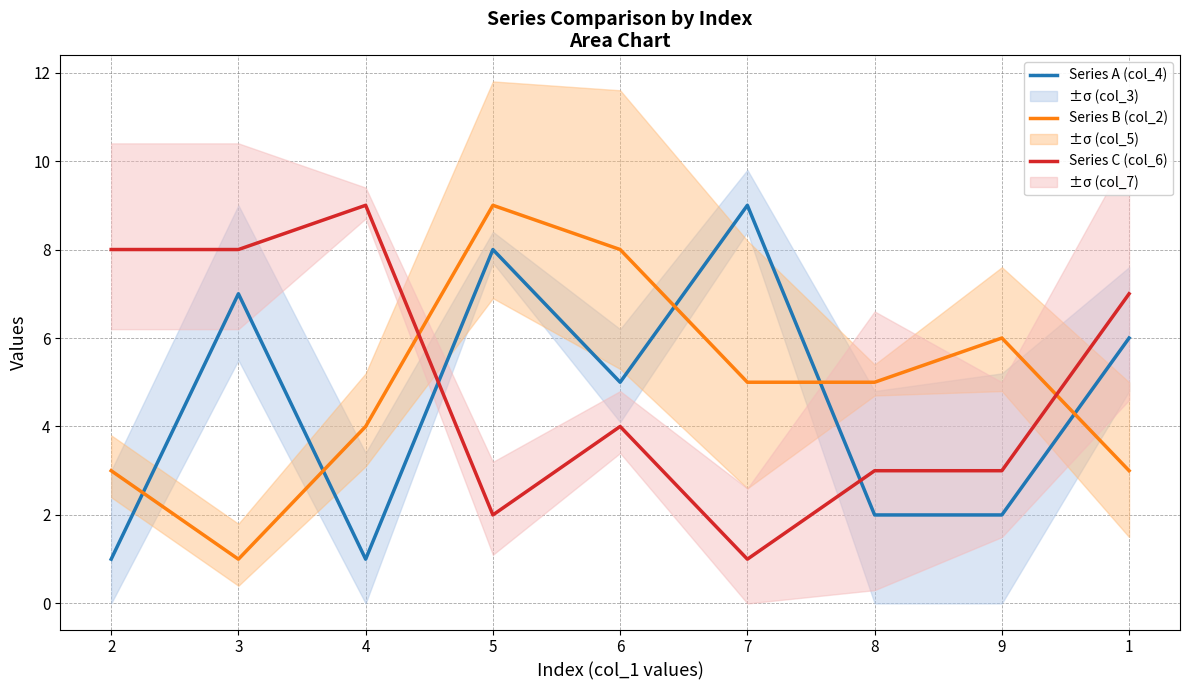

What are all the series names shown in the legend?

Series A (col_4), Series B (col_2), Series C (col_6)